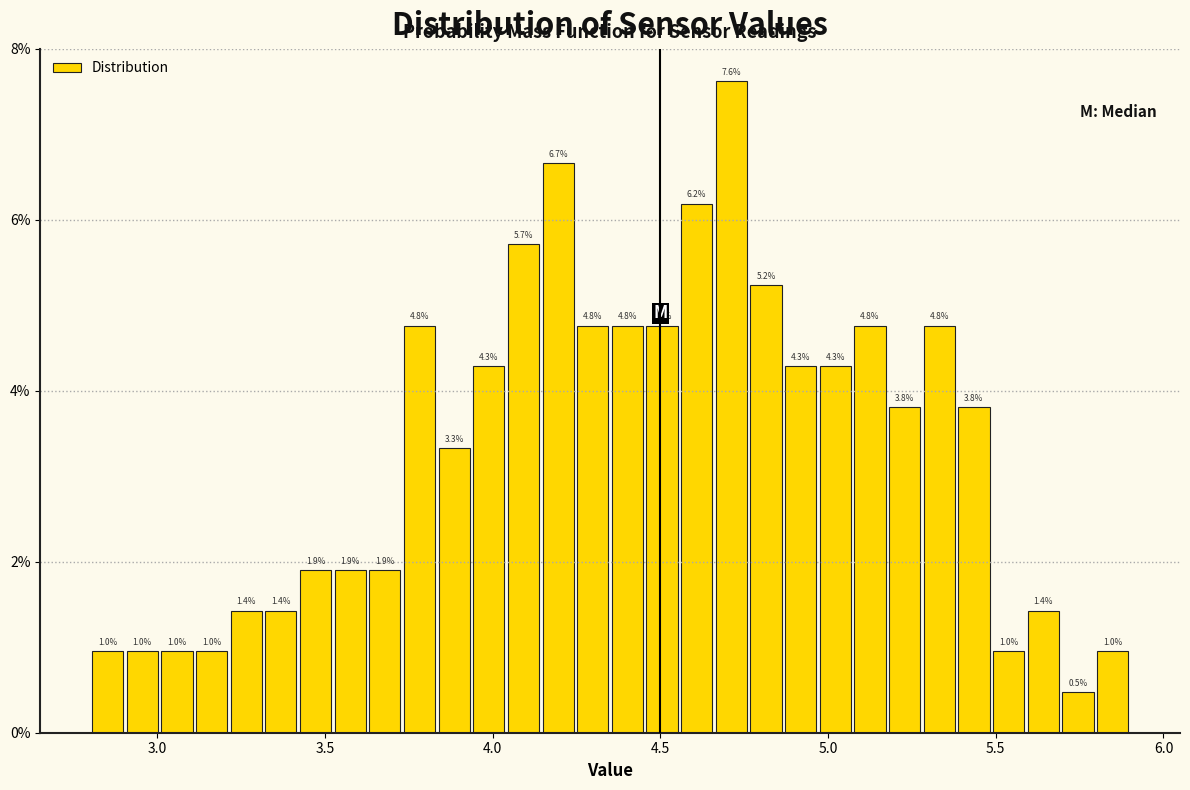

Read against the x-axis, roughly where is the centre of the tallest bar?

4.70